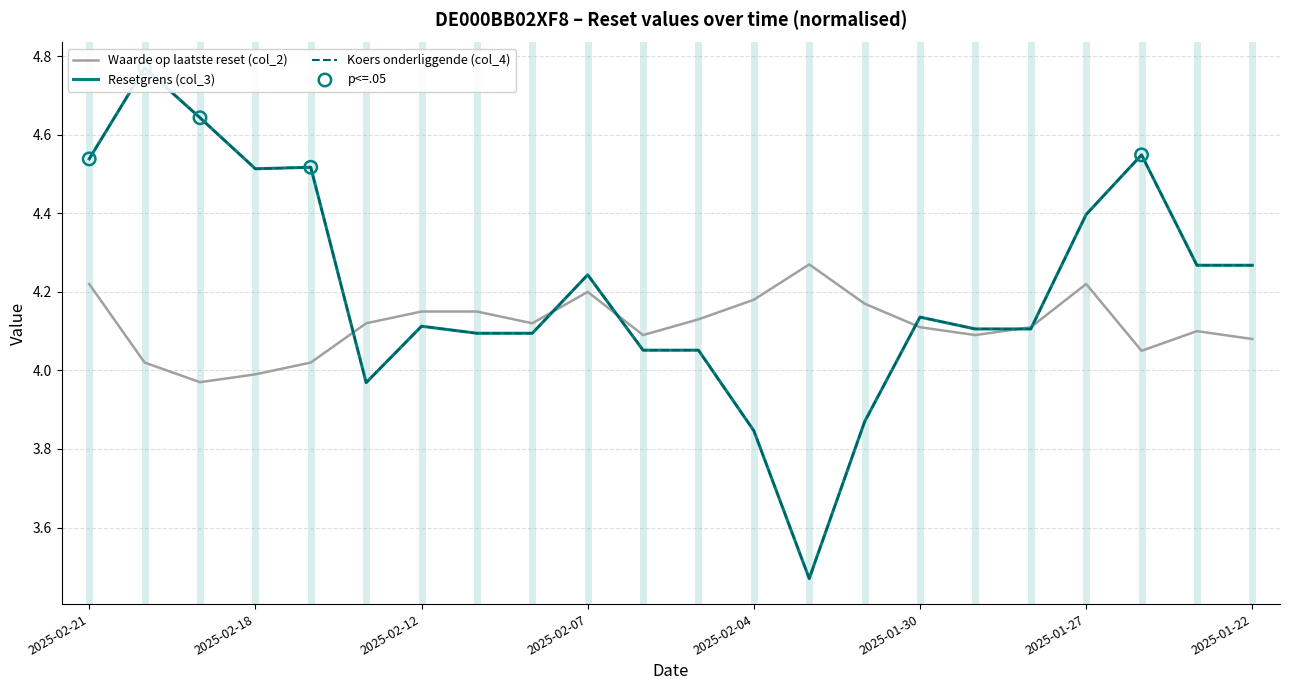

What is the total value across all series at 2025-01-23?

12.6